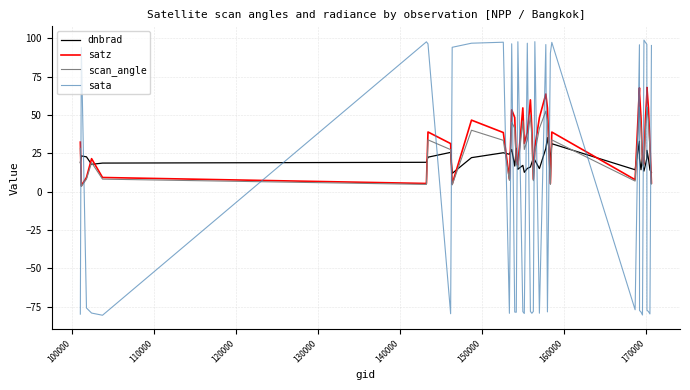

What is the smallest value displayed?

-80.6